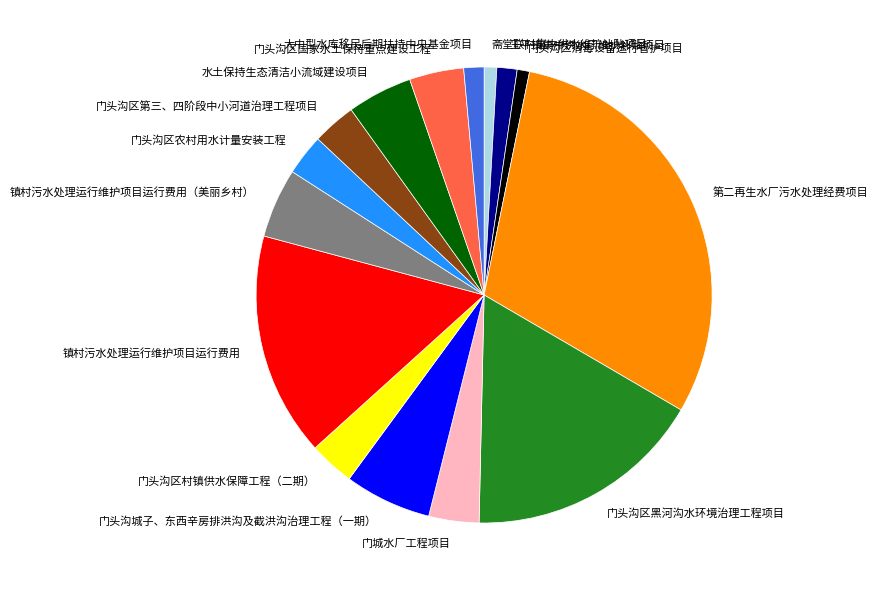

Which has a higher value, 王平镇集中供水厂维护补贴项目 or 镇村污水处理运行维护项目运行费用（美丽乡村）?

镇村污水处理运行维护项目运行费用（美丽乡村）